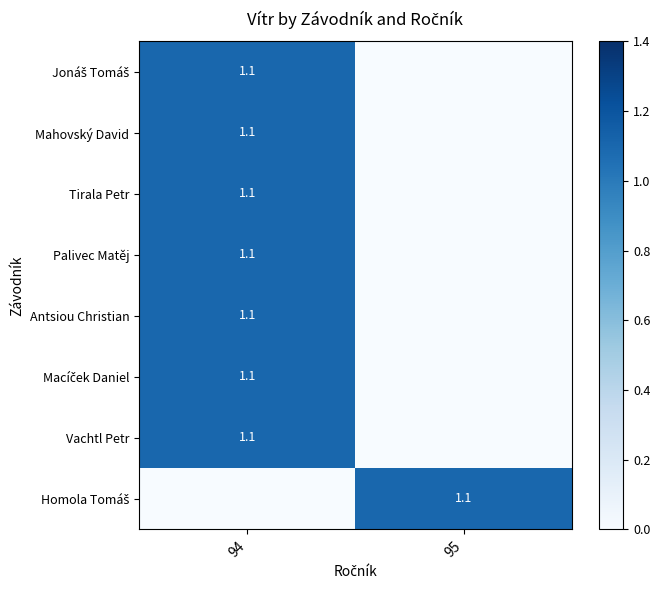

What is the maximum value for Tirala Petr?

1.1